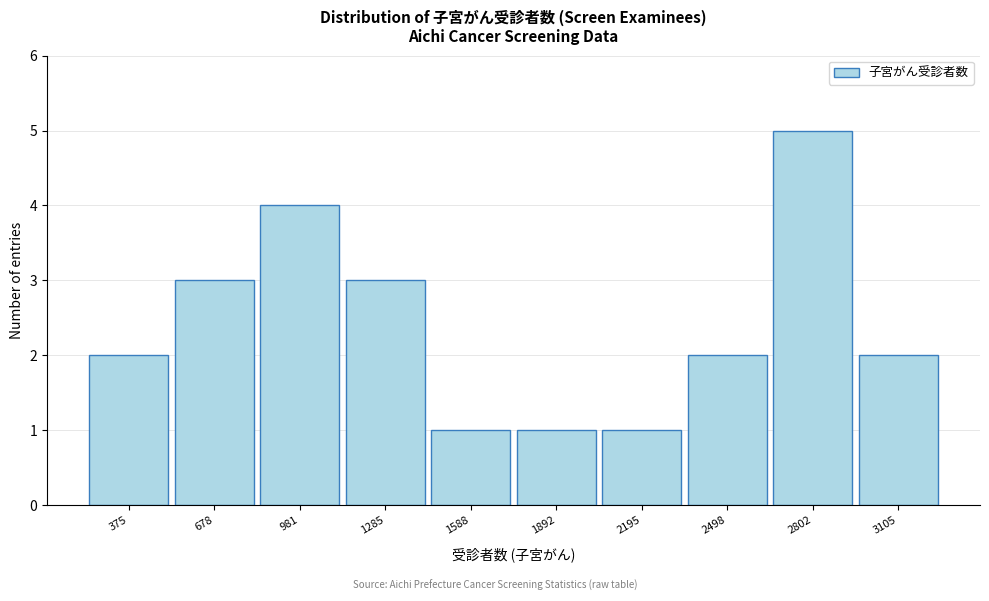

Reading left to right, what are all the values shown in this chart?

375=2	678=3	981=4	1285=3	1588=1	1892=1	2195=1	2498=2	2802=5	3105=2